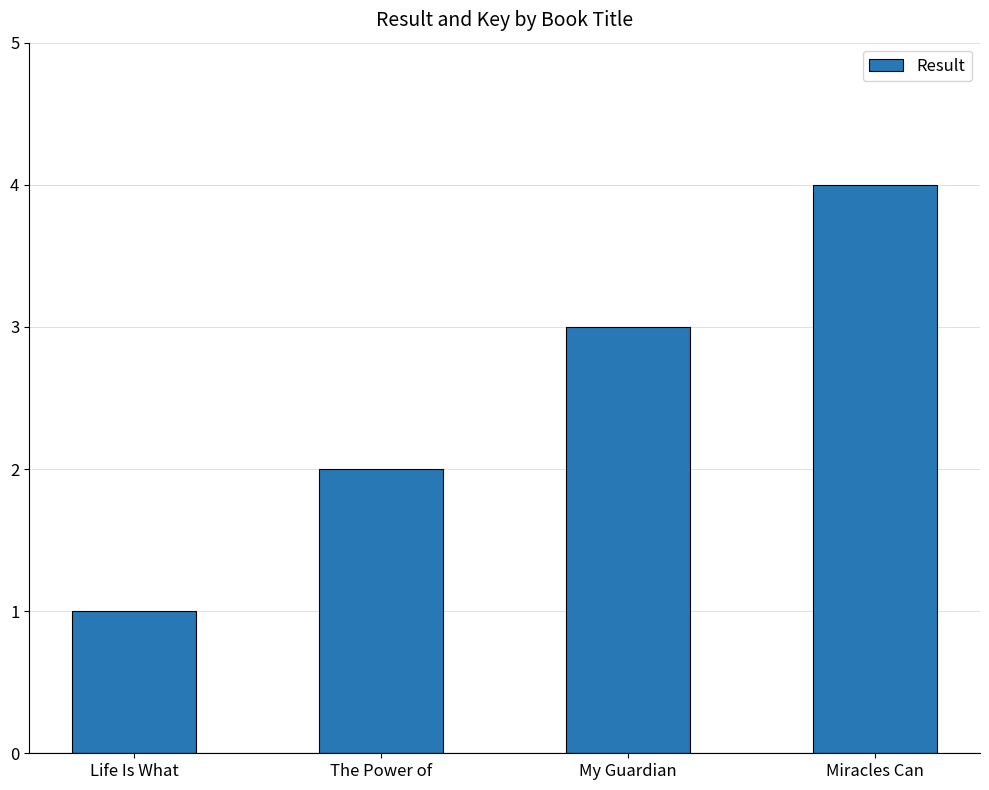

What is the sum of all values?

10